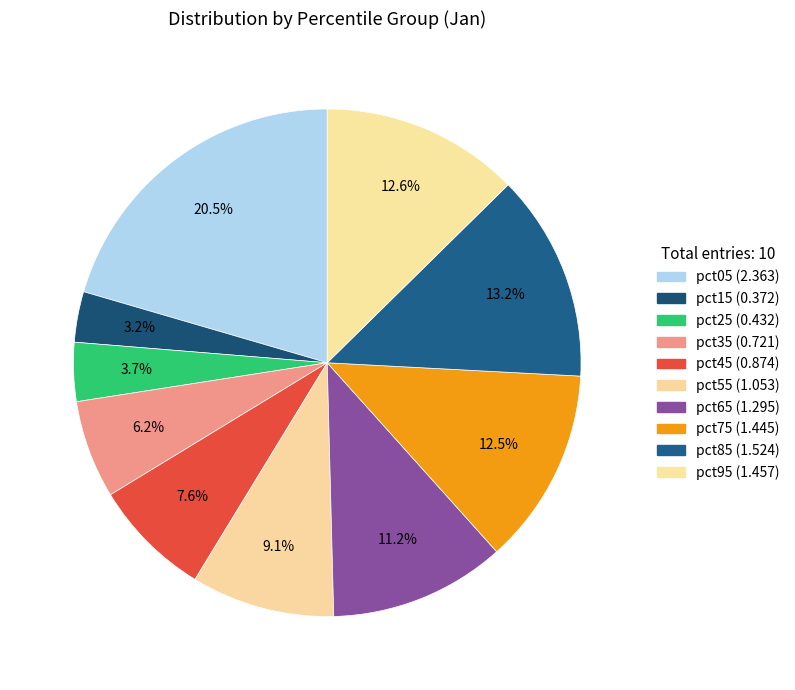

What portion of the pie excludes pct25?

96.3%